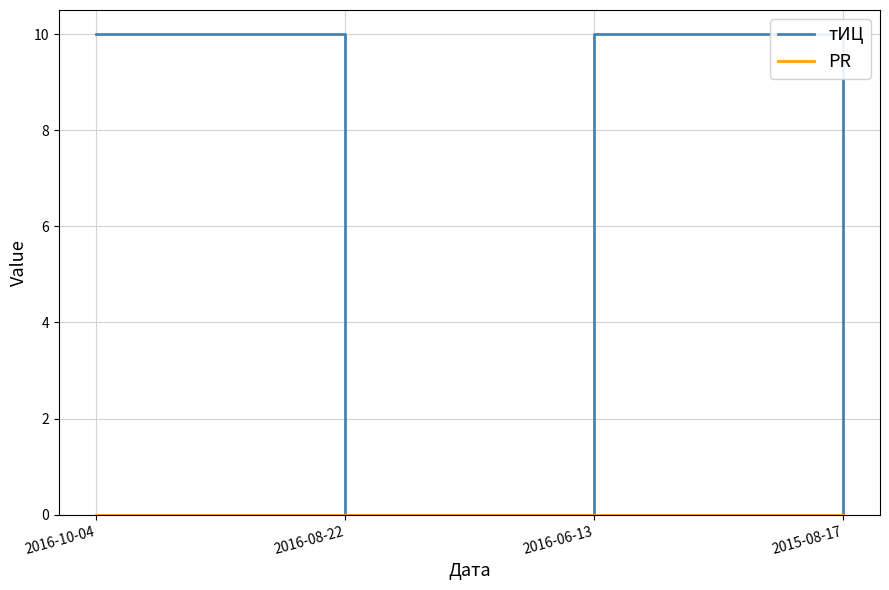

How many interior local peaks does the тИЦ series have?

1